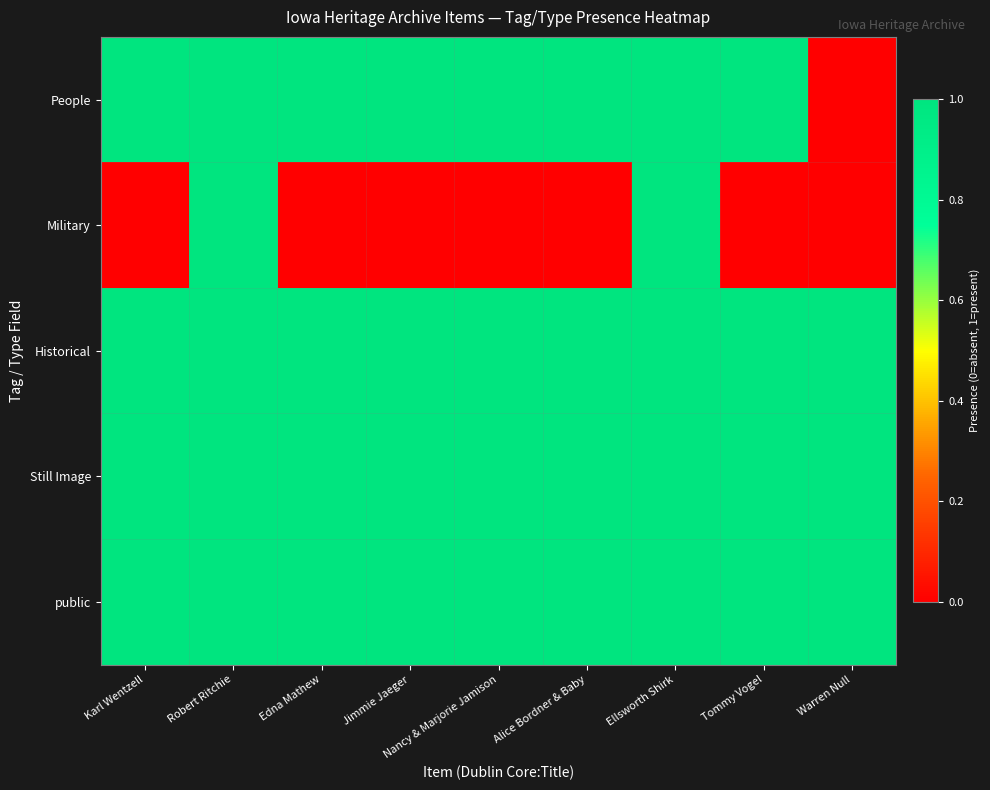

At which category is the sum across all series the highest?

Robert Ritchie